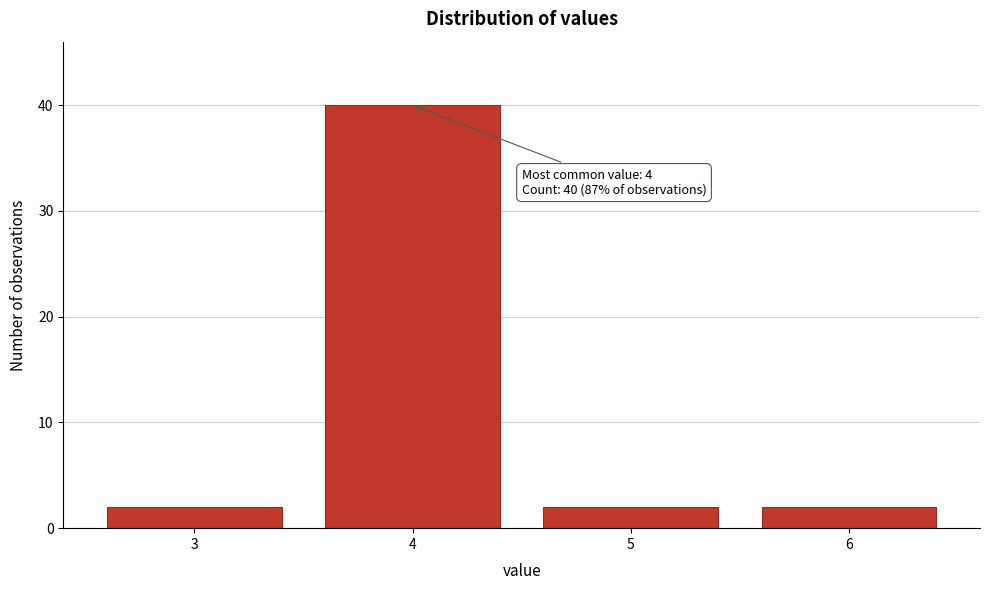

Reading right to left, transcribe all the data shown in this chart.

2	2	40	2